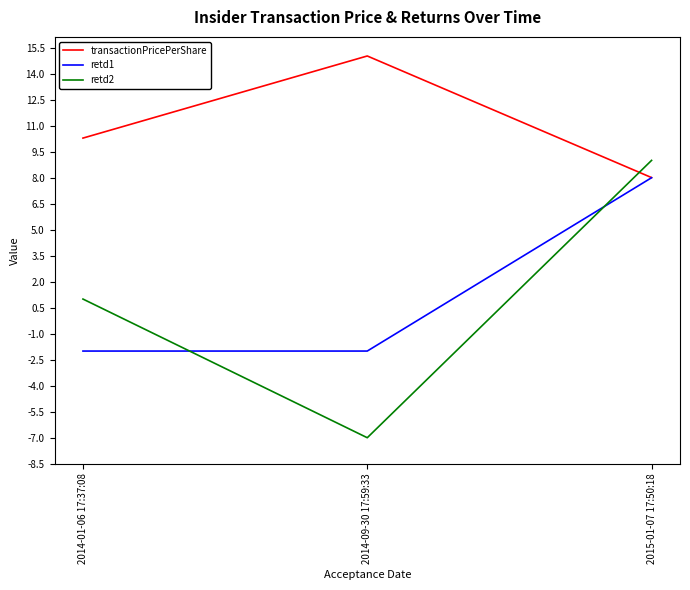

The retd2 series shows 13.6 at 2015-01-07 17:50:18. True or false?

False